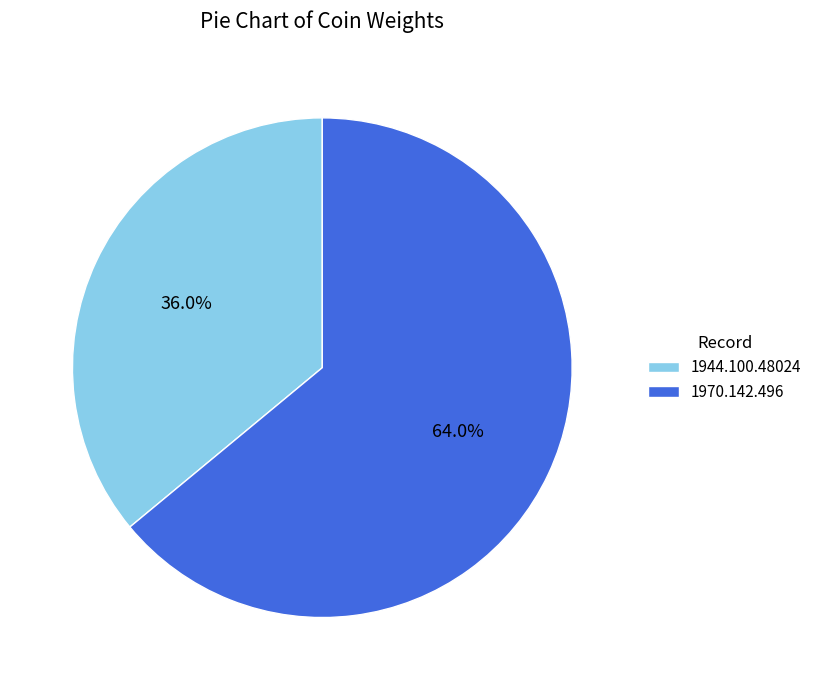

How many slices are in this pie chart?

2